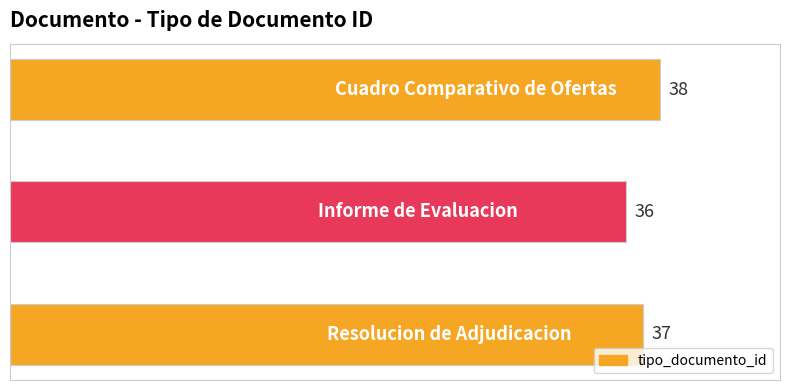

What is the greatest value displayed?

38